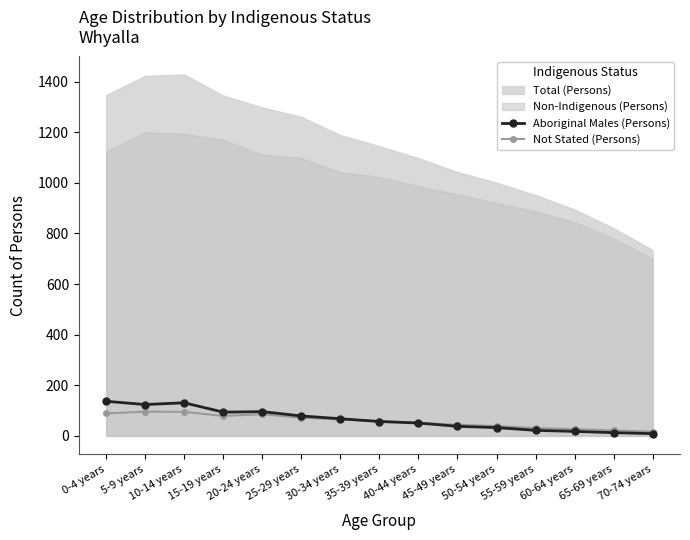

Read the Aboriginal Males (Persons) value at 20-24 years.

96